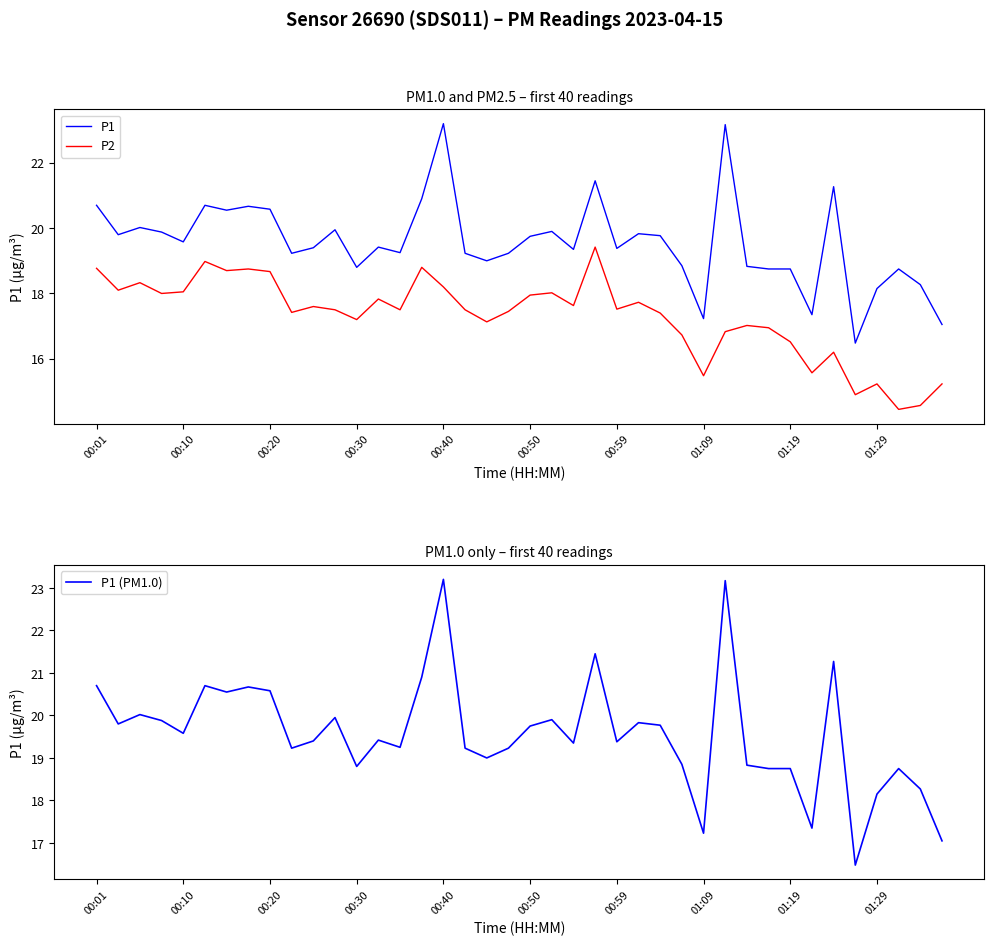

What is the value of the P1 (PM1.0) point at the 27th from the left?

19.8